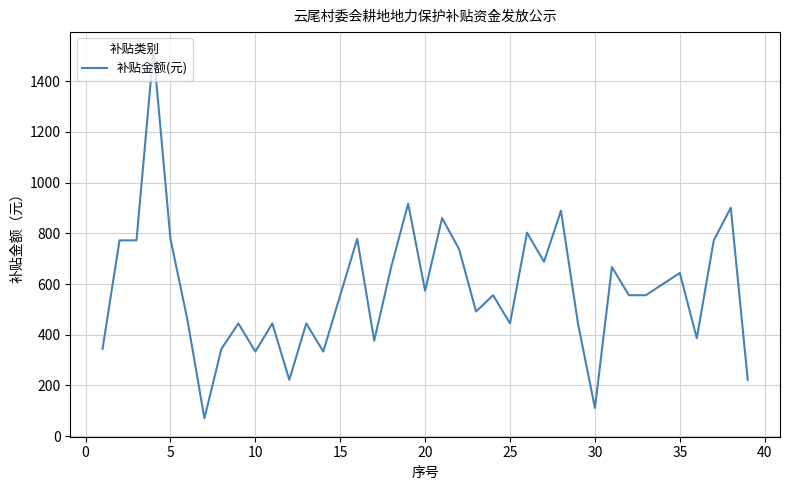

What is the maximum value shown in the chart?

1521.0